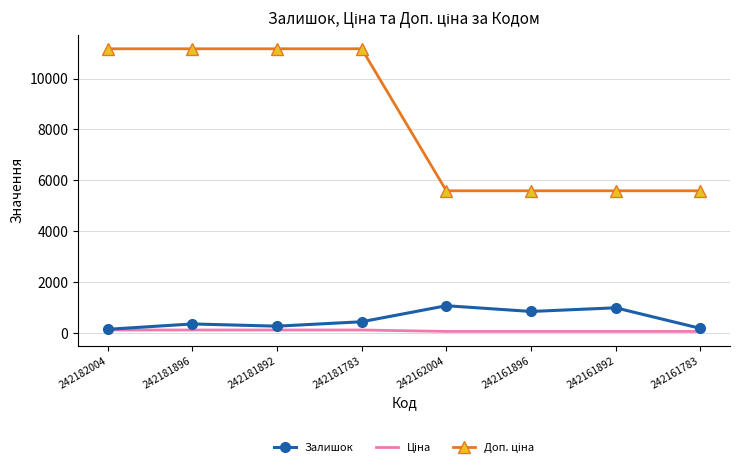

Is it true that Залишок equals 841.0 at 242161896?

True